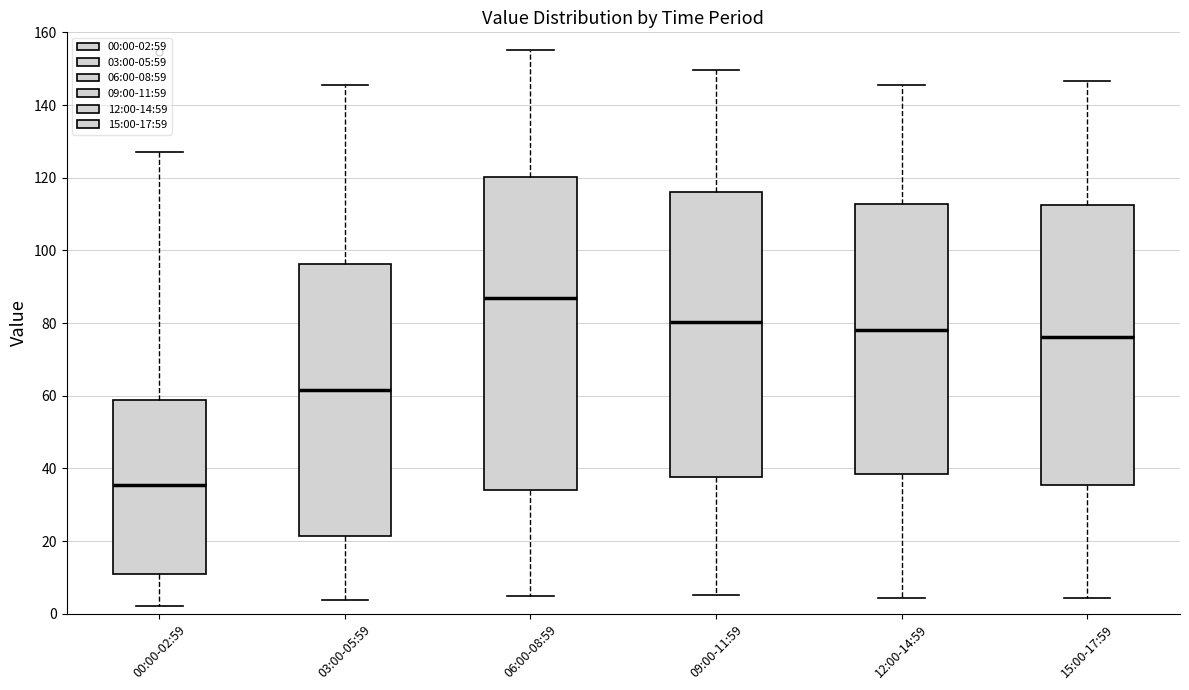

Where is the upper edge of the box for 09:00-11:59 on the y-axis? The values are not printed on the chart, so give them approximately, as read against the axis.

116